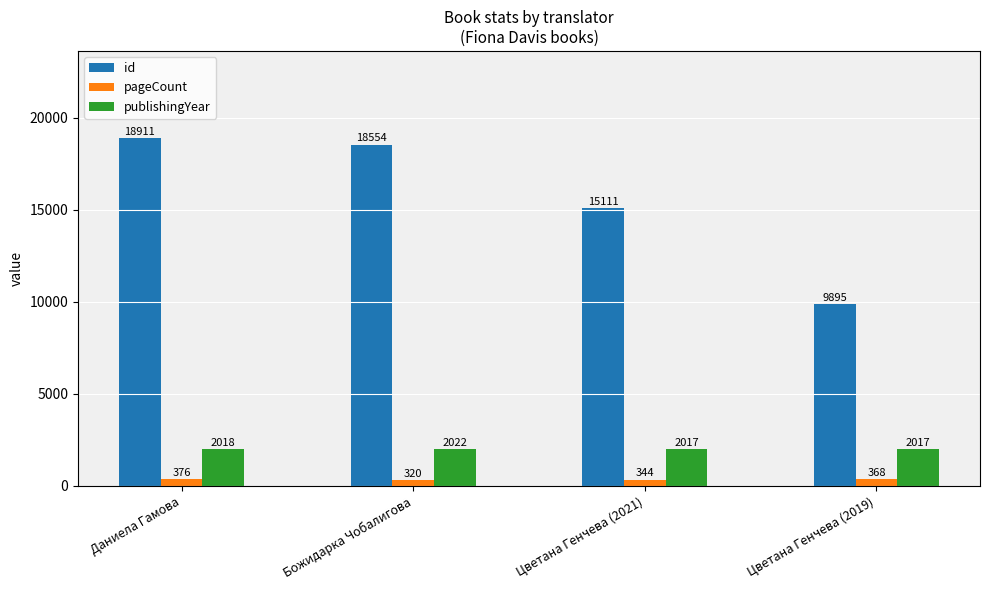

Reading left to right, list all the values displayed in this chart.

id: 18911	18554	15111	9895
pageCount: 376	320	344	368
publishingYear: 2018	2022	2017	2017